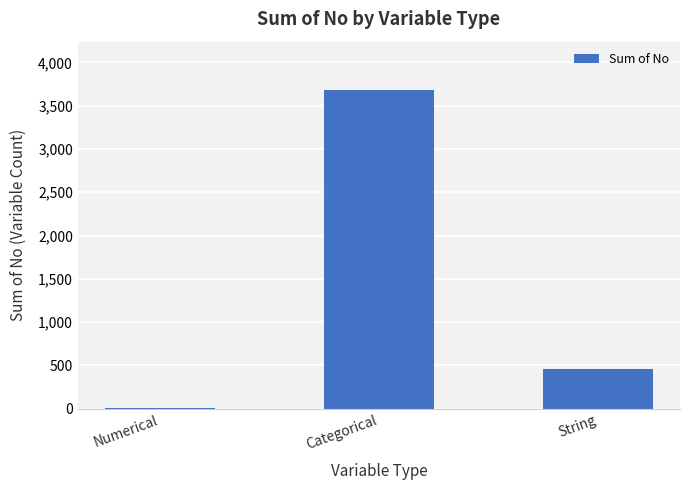

The chart shows a value of 673 at String. True or false?

False